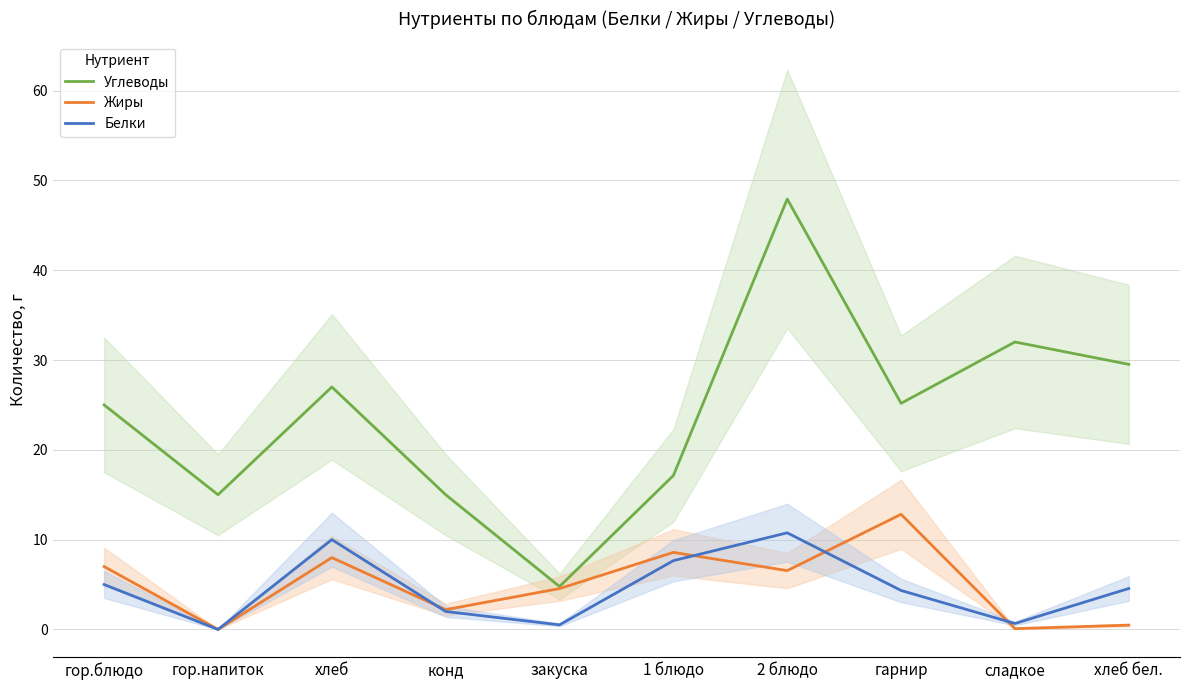

Reading left to right, transcribe all the data shown in this chart.

Углеводы: гор.блюдо=25.0	гор.напиток=15.0	хлеб=27.0	конд=15.0	закуска=4.8	1 блюдо=17.1	2 блюдо=47.9	гарнир=25.2	сладкое=32.0	хлеб бел.=29.5
Жиры: гор.блюдо=7.0	гор.напиток=0.0	хлеб=8.0	конд=2.2	закуска=4.5	1 блюдо=8.6	2 блюдо=6.5	гарнир=12.8	сладкое=0.1	хлеб бел.=0.5
Белки: гор.блюдо=5.0	гор.напиток=0.0	хлеб=10.0	конд=2.0	закуска=0.5	1 блюдо=7.7	2 блюдо=10.8	гарнир=4.3	сладкое=0.7	хлеб бел.=4.6